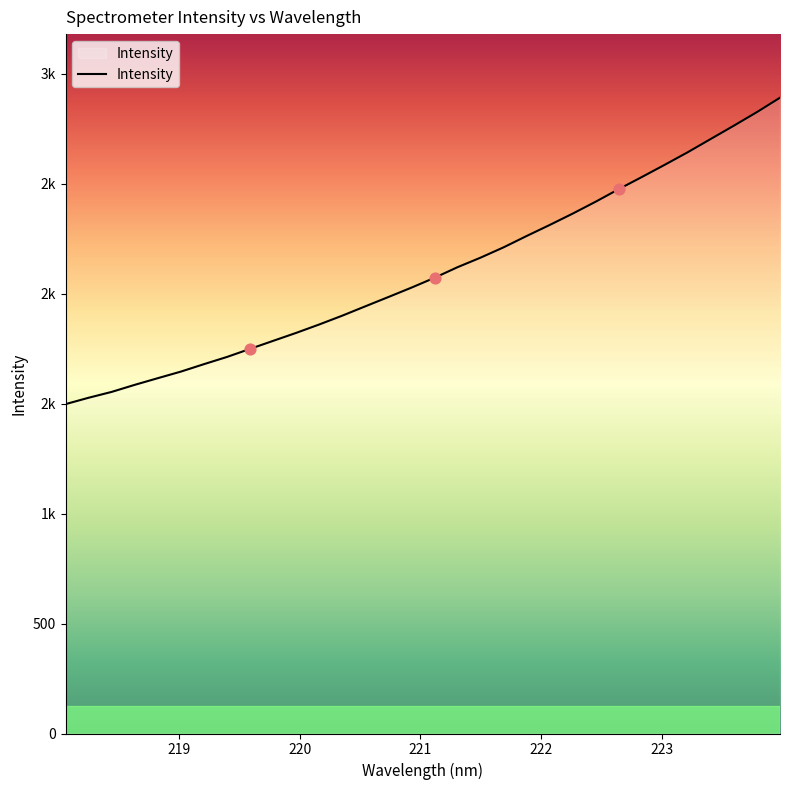

Does the chart have visible grid lines?

No